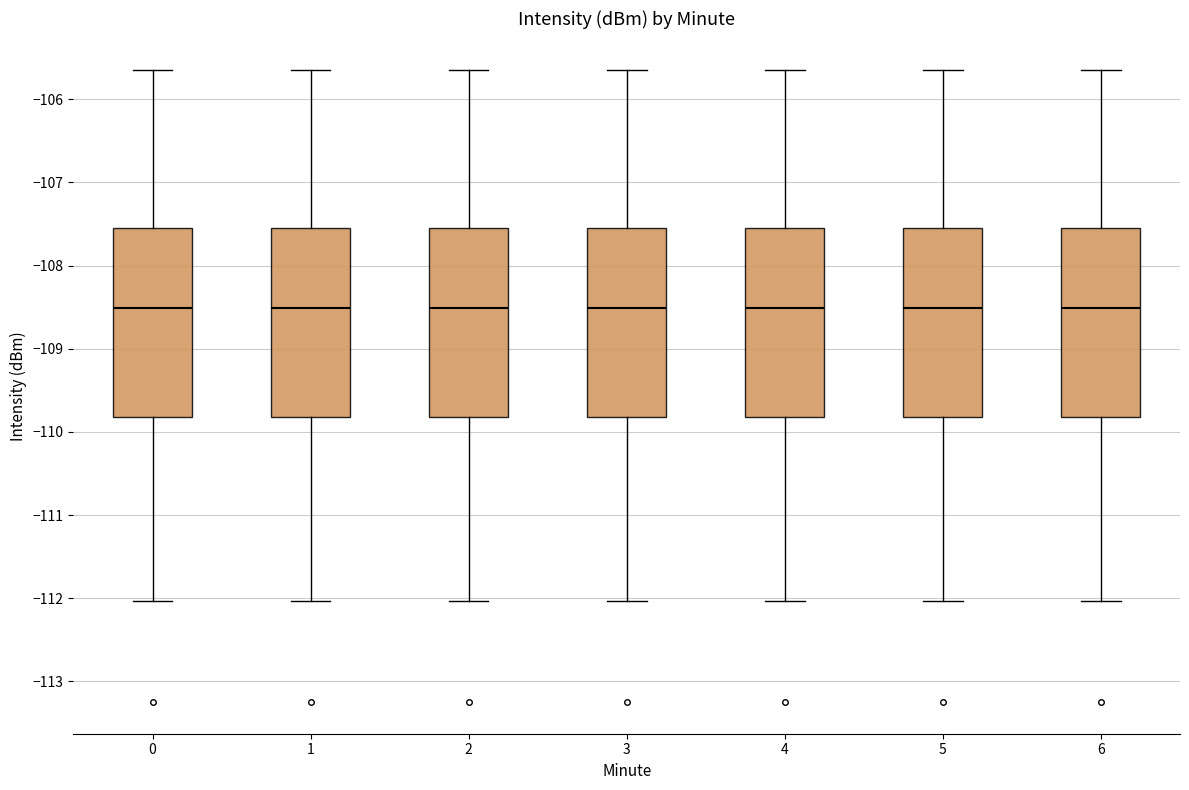

Where does the upper whisker of the box at x = 1 end on the y-axis? The values are not printed on the chart, so give them approximately, as read against the axis.

-105.6